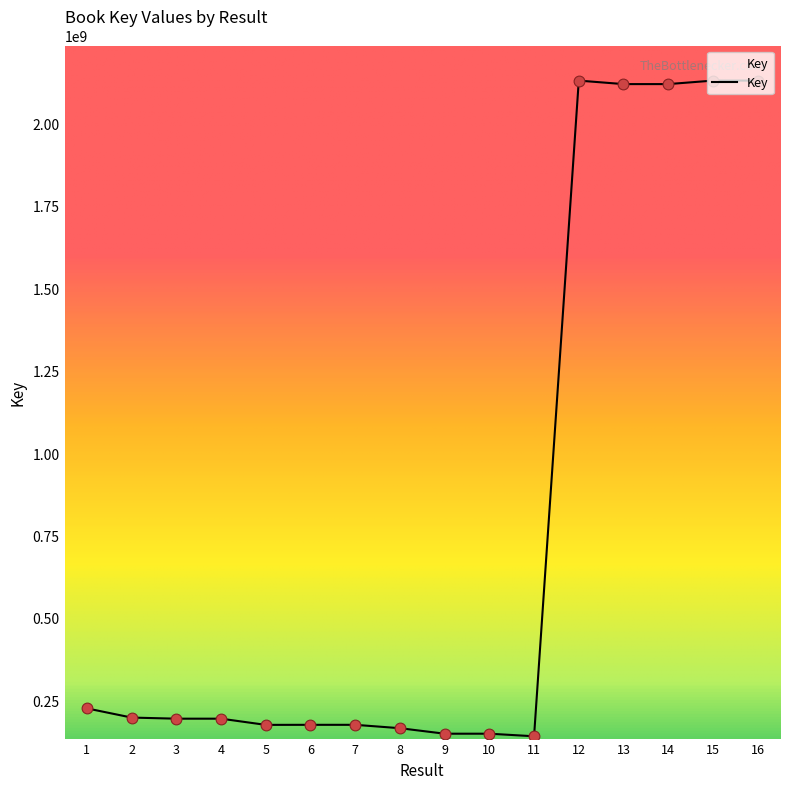

What is the ratio of the value at 1 to the value at 9?

1.5